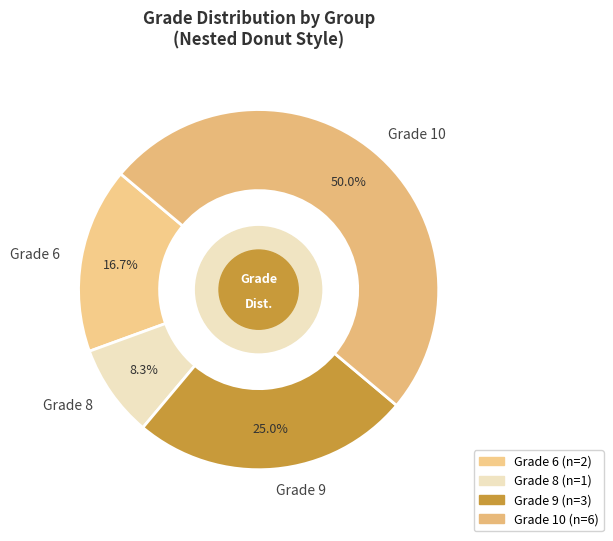

Count the number of slices in the pie.

4